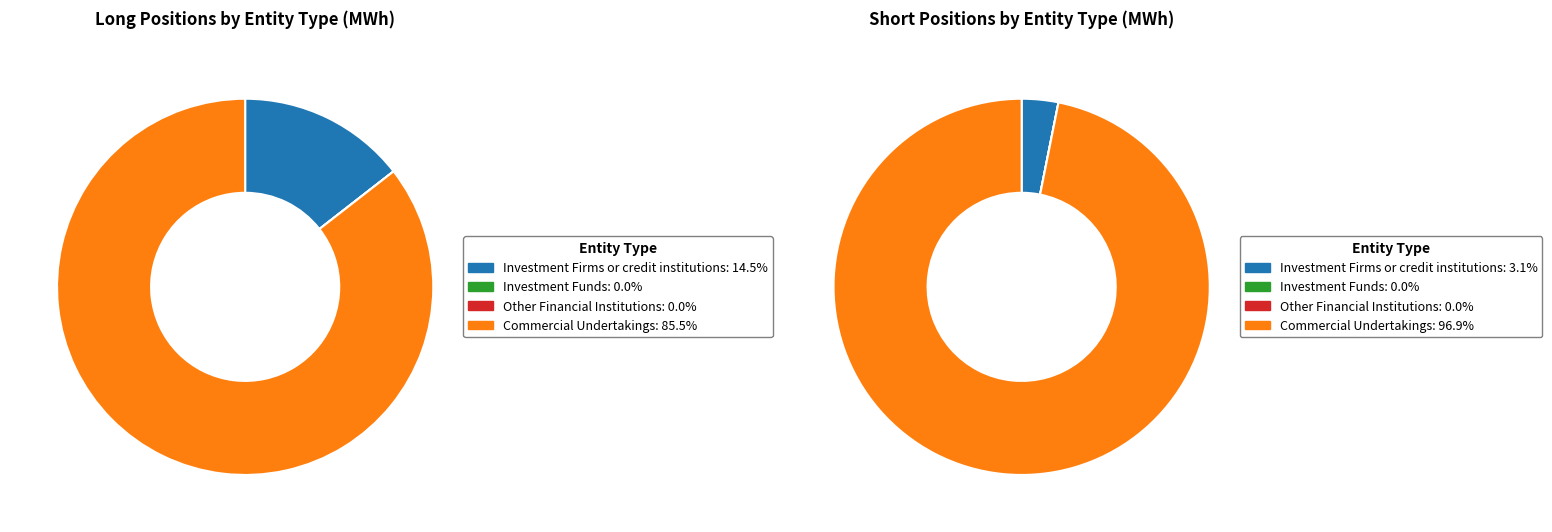

True or false: Investment Firms or credit institutions accounts for 1% of the total.

False